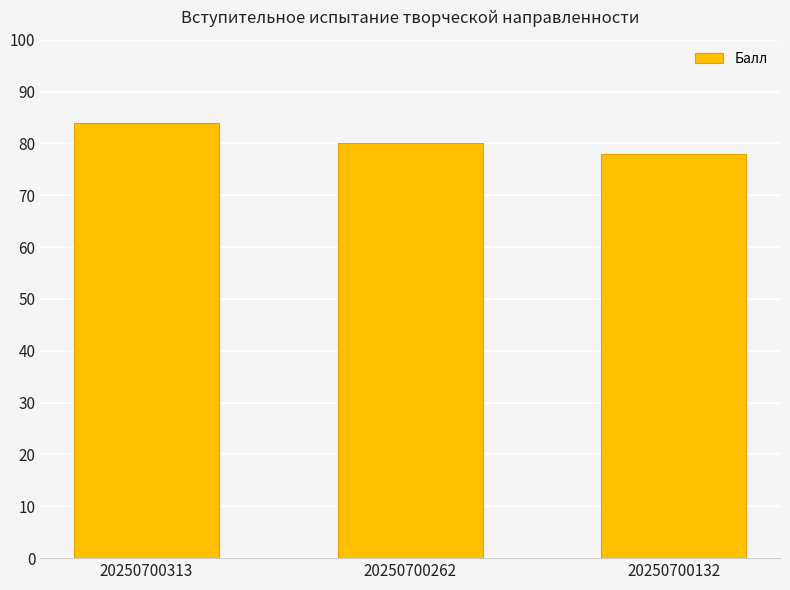

Which label corresponds to the largest value in the chart?

20250700313